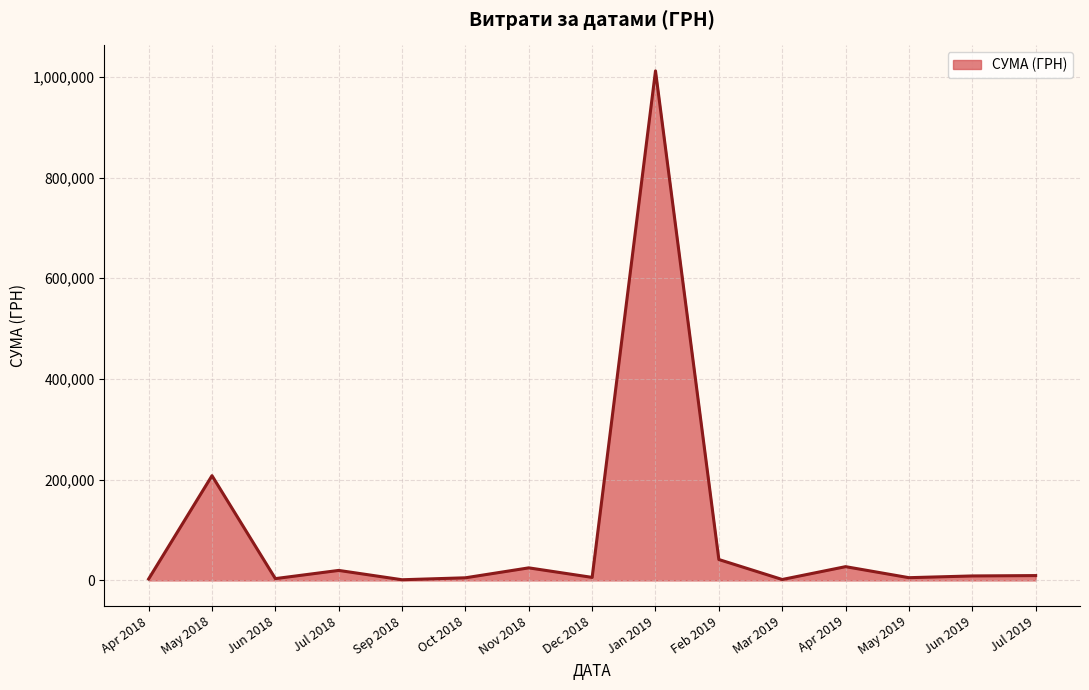

At which category does the chart reach its peak across all series?

Jan 2019